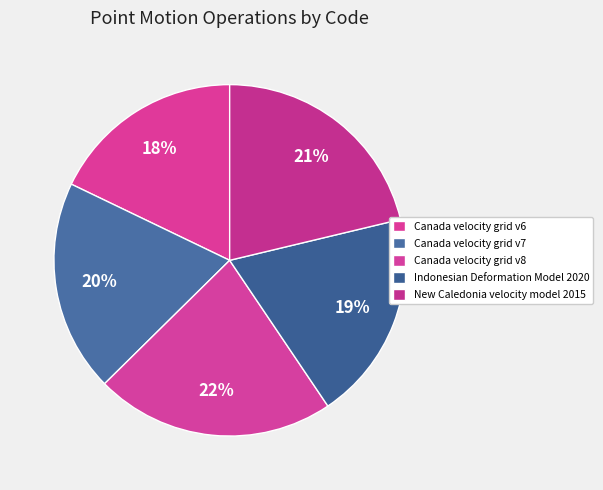

Which has a higher value, New Caledonia velocity model 2015 or Canada velocity grid v6?

New Caledonia velocity model 2015